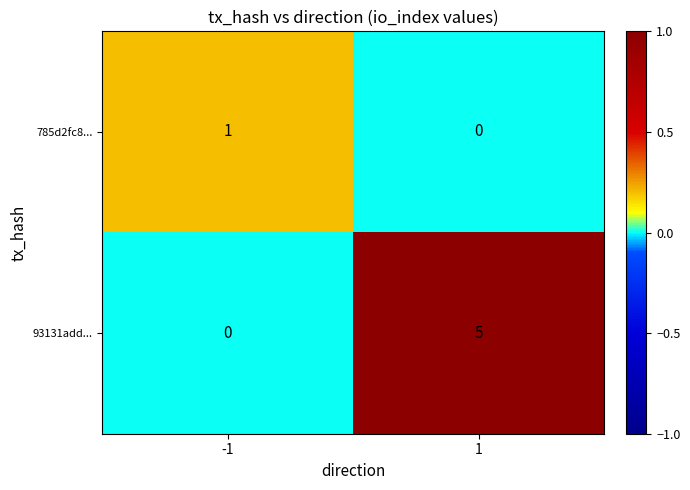

What is the difference between the maximum and minimum values in the 93131add... series?

5